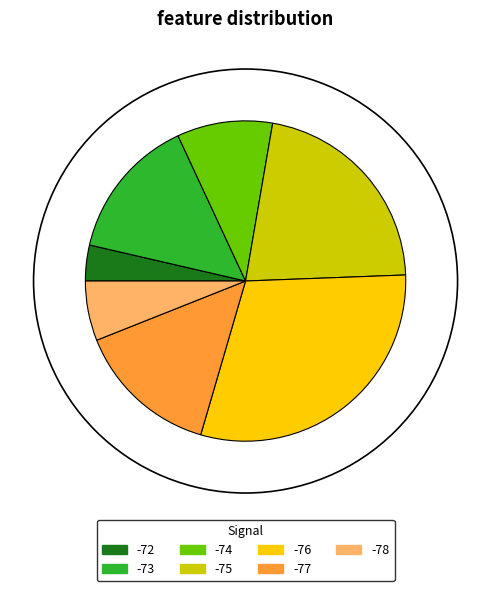

Does any single category account for the majority?

No